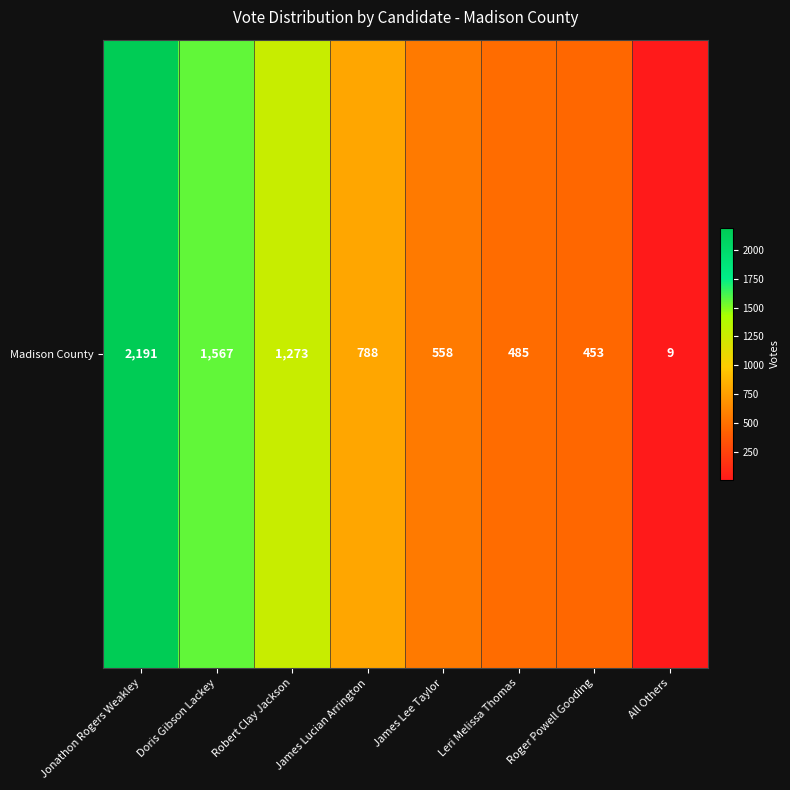

Reading left to right, list all the values displayed in this chart.

2191	1567	1273	788	558	485	453	9